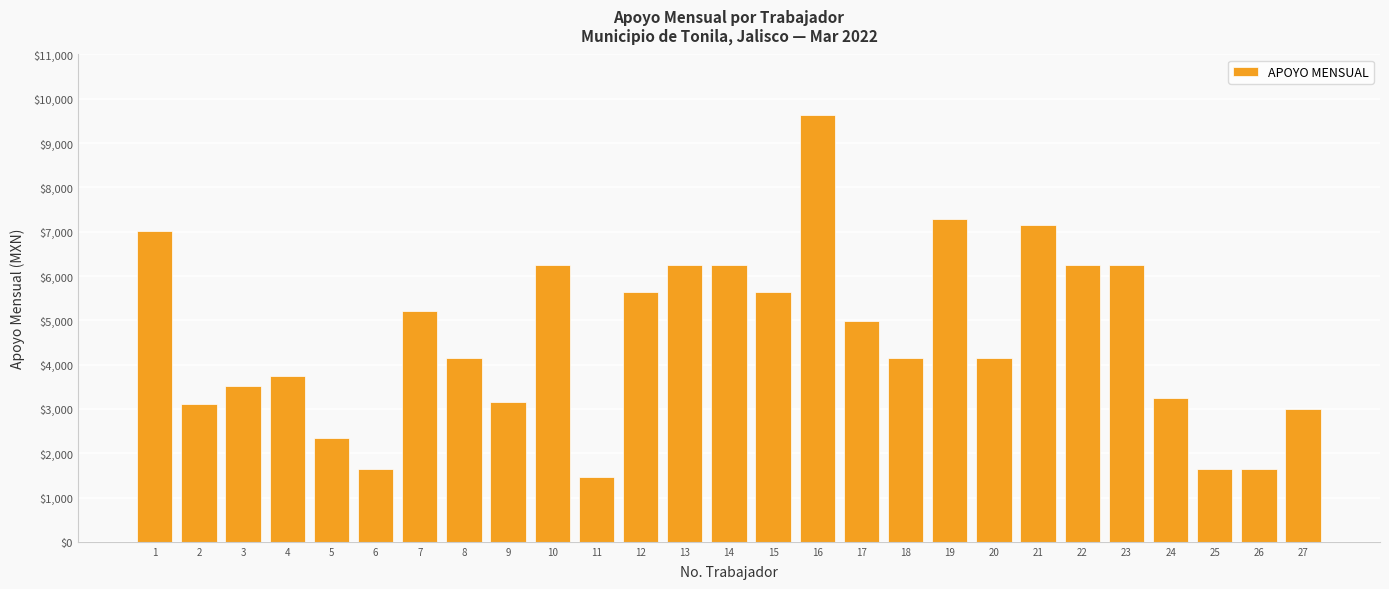

What is the approximate value at 14?

6240.0